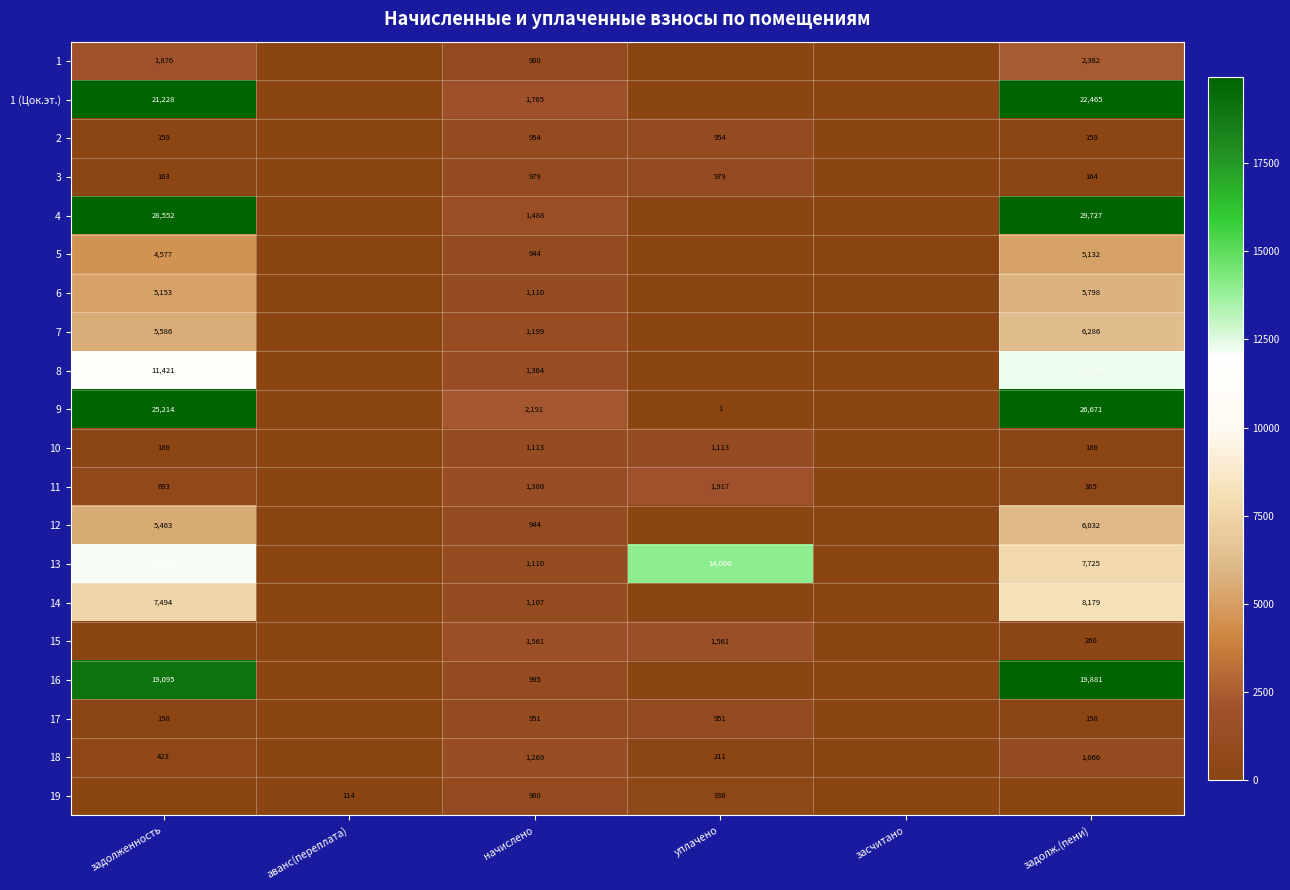

Is the value of 1 (Цок.эт.) at задолженность greater than the value of 7 at начислено?

Yes